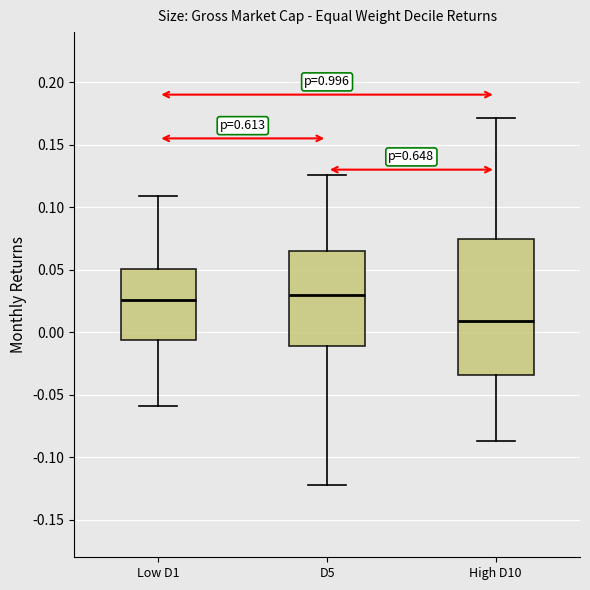

Reading left to right, transcribe this box plot: for each box, give where its median line is, the range the box spans, and where its two whiskers end, as read against the y-axis. The values are not printed on the chart, so give them approximately, as read against the axis.

Low D1: median 0.025, box -0.005 to 0.050, whiskers -0.060 to 0.110
D5: median 0.030, box -0.010 to 0.065, whiskers -0.120 to 0.125
High D10: median 0.010, box -0.035 to 0.075, whiskers -0.085 to 0.170